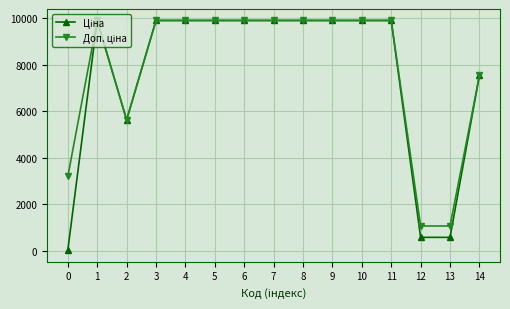

What is the greatest value displayed?

9908.5